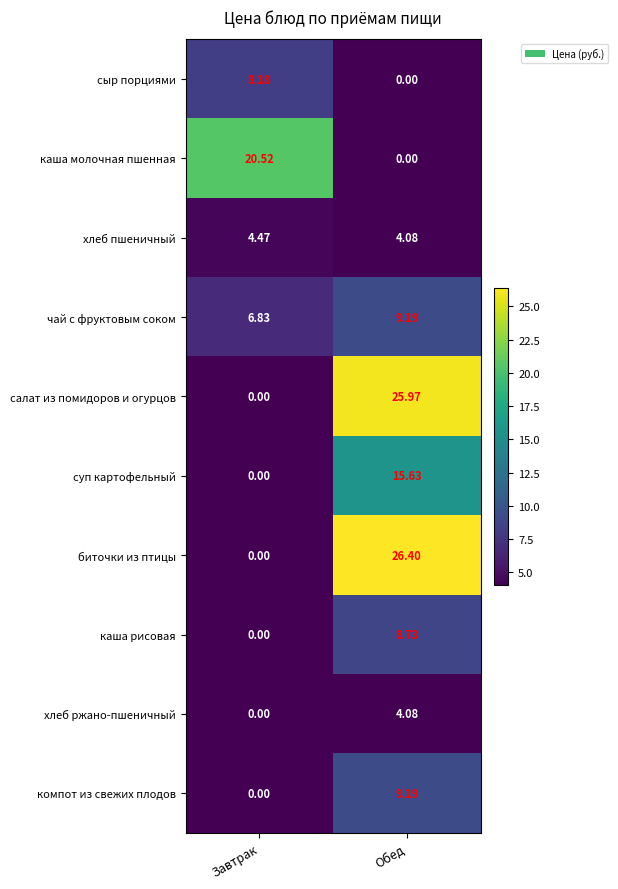

What is the difference between the highest and lowest values at Завтрак?

20.5